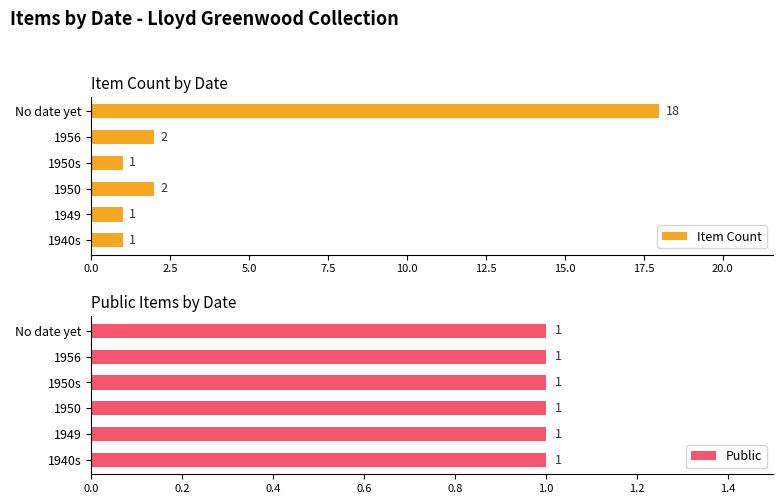

Which series has the largest total across all categories?

Item Count